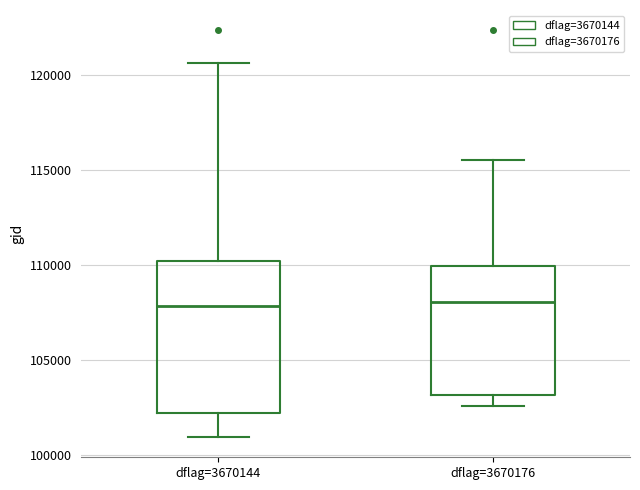

Comparing the boxes themselves (not the whiskers), which one is the tallest?

dflag=3670144